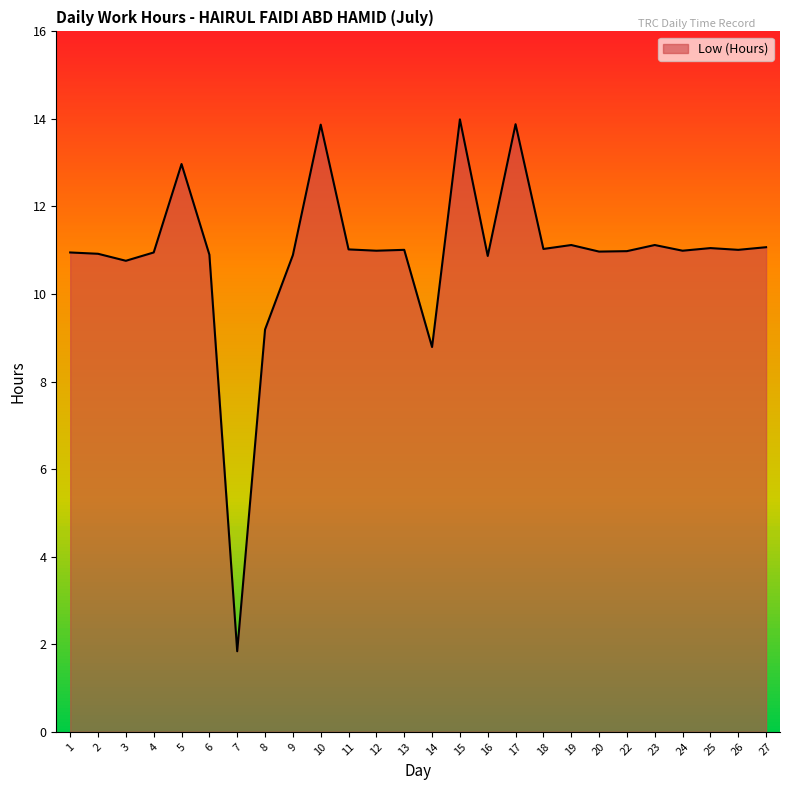

What is the difference between the maximum and second lowest values?

5.2